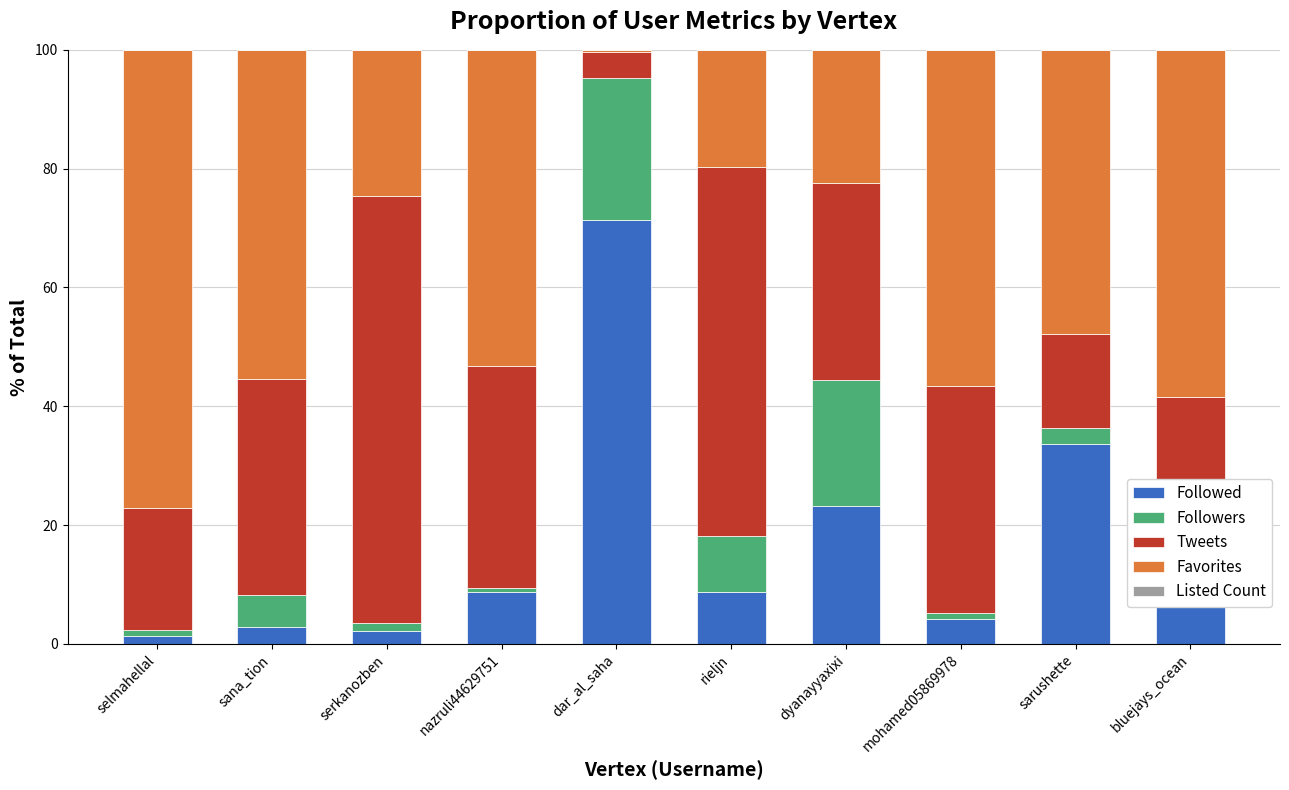

What is the highest value of the Followed series?

71.3